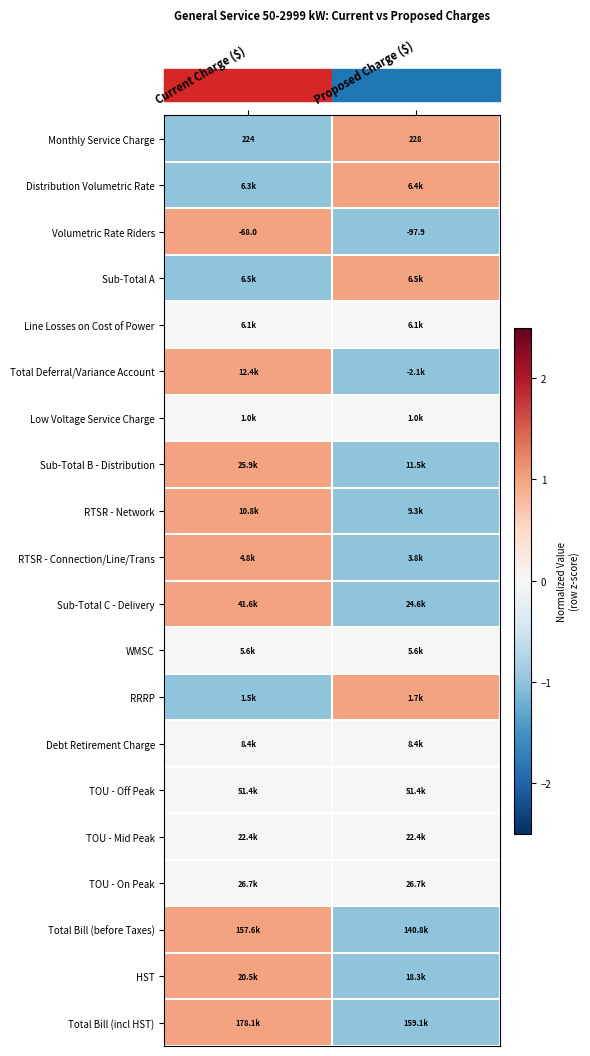

How many series are shown in this chart?

20